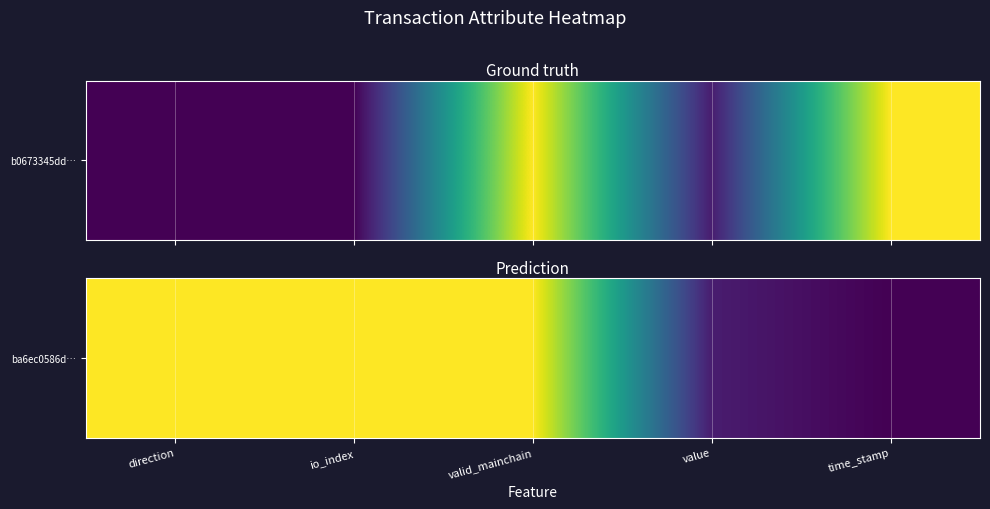

Reading right to left, extract all data points from this chart.

time_stamp=0.0	value=0.1	valid_mainchain=1.0	io_index=1.0	direction=1.0